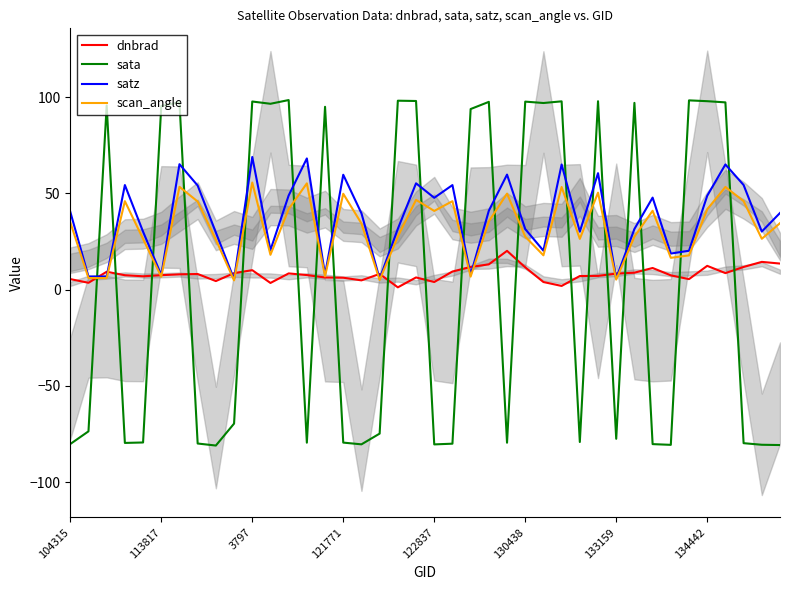

Reading right to left, what are all the values shown in this chart?

dnbrad: 13.6	14.4	11.8	8.6	12.4	5.5	7.4	11.3	8.8	8.3	7.2	7.1	1.9	4.0	11.6	20.2	13.1	11.8	9.4	4.0	6.3	1.2	8.2	4.8	6.2	6.3	7.6	8.4	3.5	10.1	8.6	4.5	8.1	8.0	7.5	6.9	7.5	9.3	3.6	5.5
sata: -80.8	-80.6	-79.8	97.3	97.9	98.4	-80.6	-80.3	97.1	-77.5	97.9	-79.2	97.9	97.0	97.7	-79.5	97.6	93.9	-80.0	-80.4	98.0	98.2	-74.8	-80.4	-79.5	95.0	-79.5	98.5	96.6	97.8	-69.6	-81.0	-80.0	97.4	95.5	-79.4	-79.7	95.7	-73.6	-80.2
satz: 39.8	30.2	54.4	65.1	48.8	20.2	18.8	47.8	31.5	5.9	60.5	30.1	65.0	20.3	31.5	59.8	41.0	7.7	54.3	47.7	55.3	31.6	5.6	39.7	59.7	7.8	68.2	48.9	20.6	69.0	5.4	29.7	54.1	65.2	7.6	30.1	54.4	6.8	6.8	40.5
scan_angle: 34.5	26.4	46.0	53.4	41.7	17.8	16.5	41.0	27.6	5.2	50.4	26.4	53.4	17.8	27.5	49.9	35.5	6.8	46.0	40.9	46.7	27.6	5.0	34.4	49.8	6.9	55.2	41.9	18.1	55.7	4.8	26.0	45.8	53.4	6.7	26.4	46.0	6.0	6.0	35.1